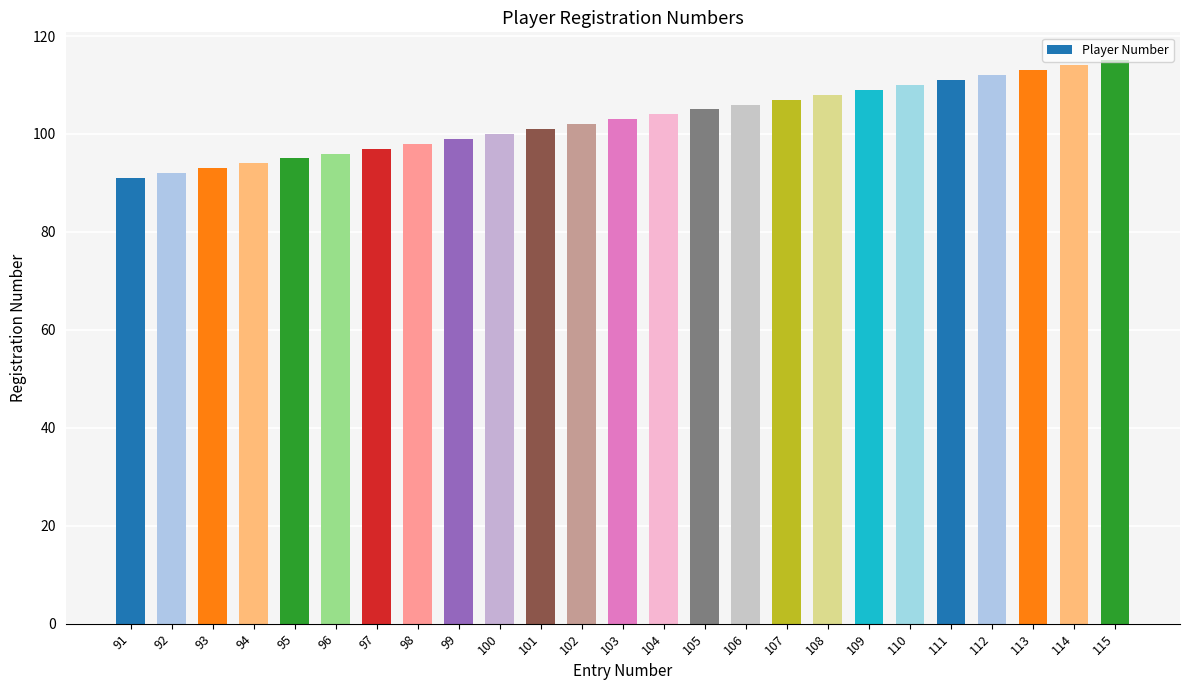

Does the chart contain any negative values?

No